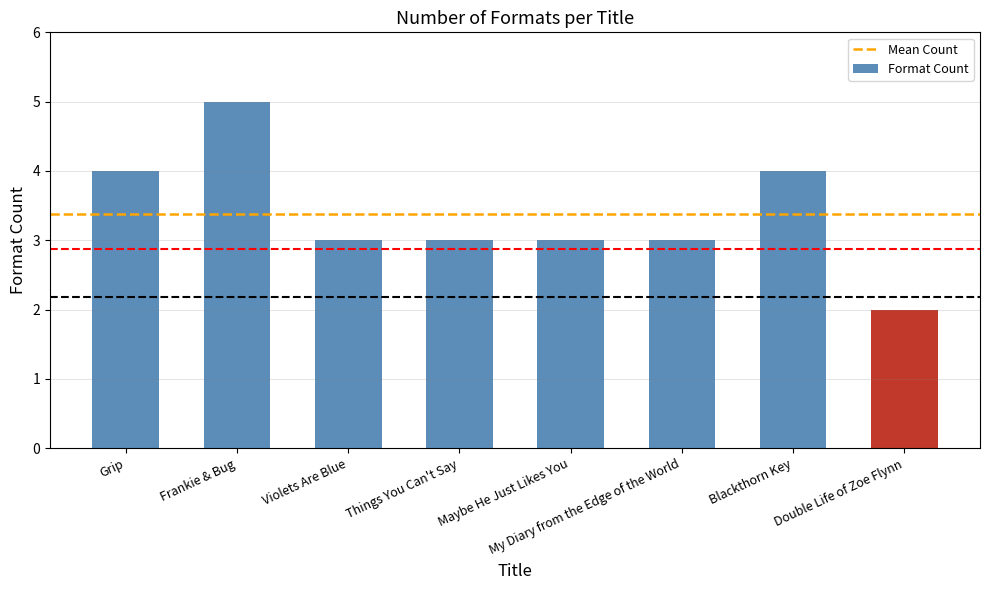

Which label corresponds to the largest value in the chart?

Frankie & Bug